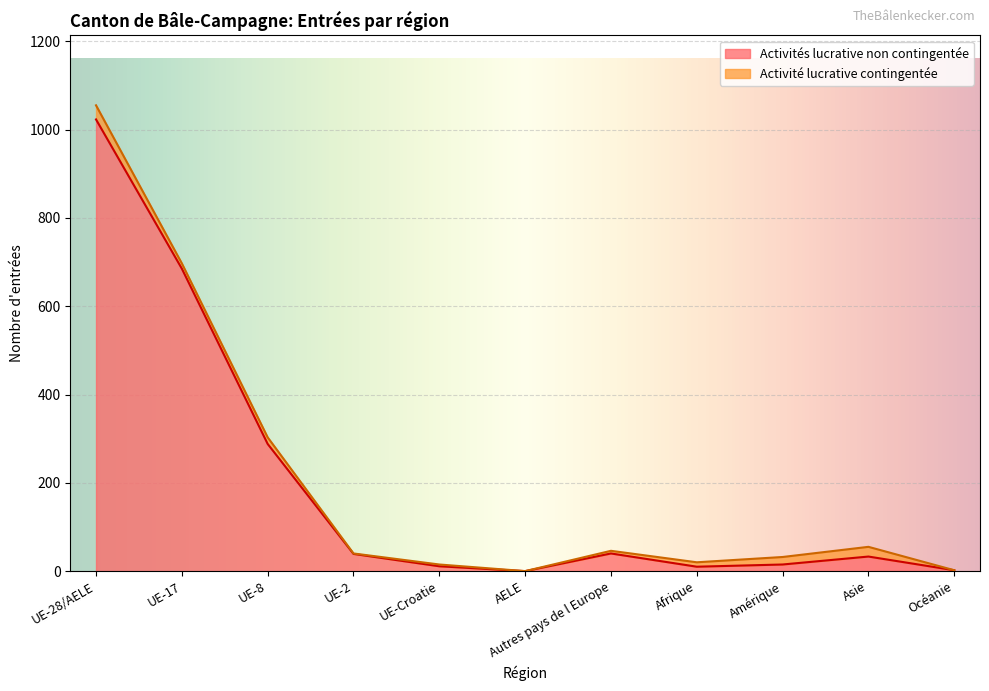

Which category has the highest value across all series?

UE-28/AELE